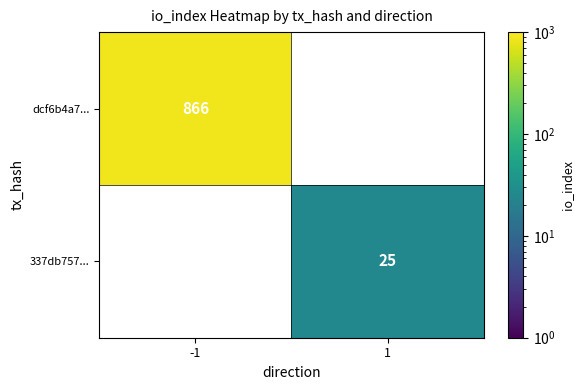

Is it true that 337db757... equals 25 at 1?

True